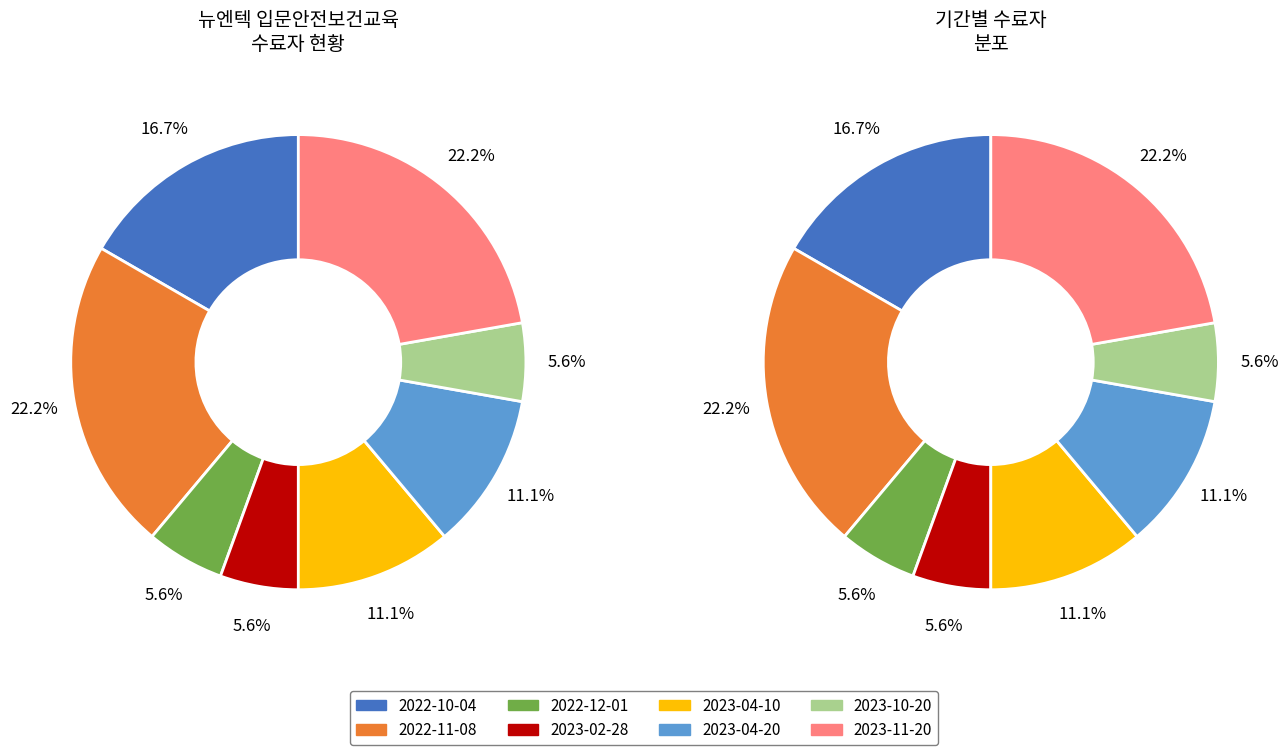

To the nearest percent, what is the average slice percentage?

12%